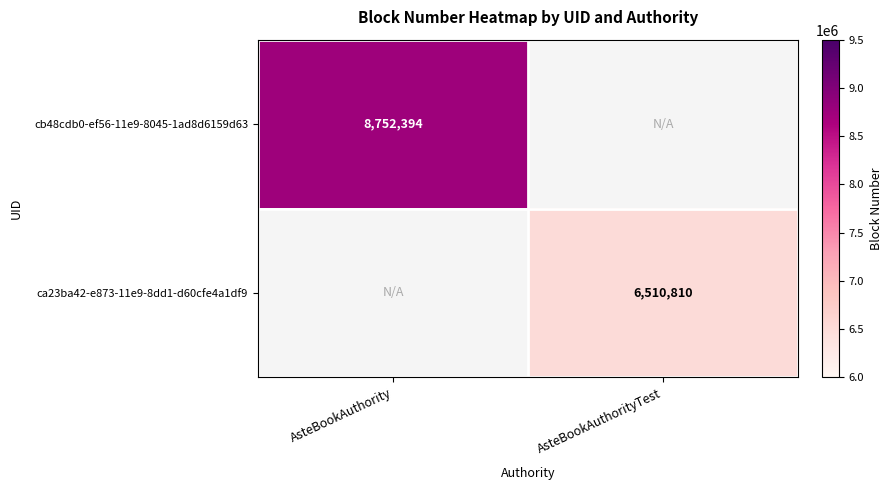

Is the value of ca23ba42-e873-11e9-8dd1-d60cfe4a1df9 at AsteBookAuthorityTest greater than the value of cb48cdb0-ef56-11e9-8045-1ad8d6159d63 at AsteBookAuthority?

No